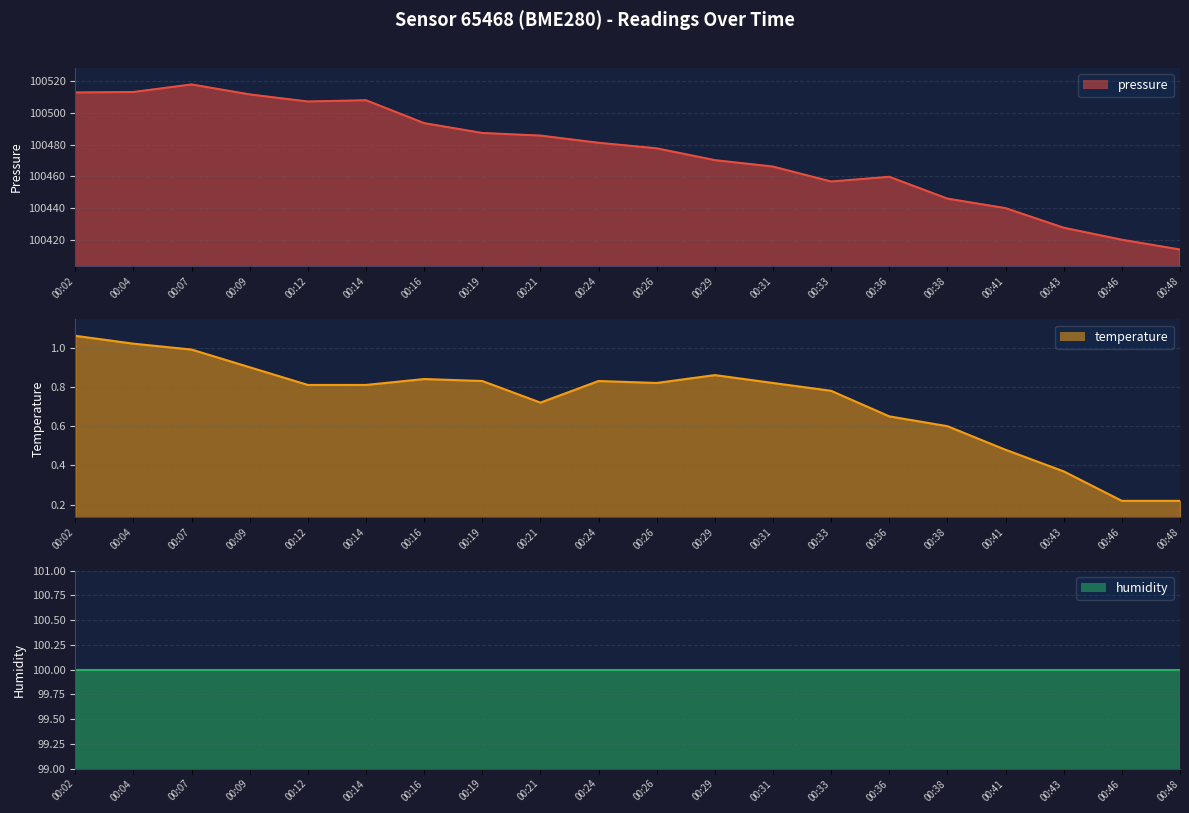

True or false: pressure and temperature intersect in this chart.

False